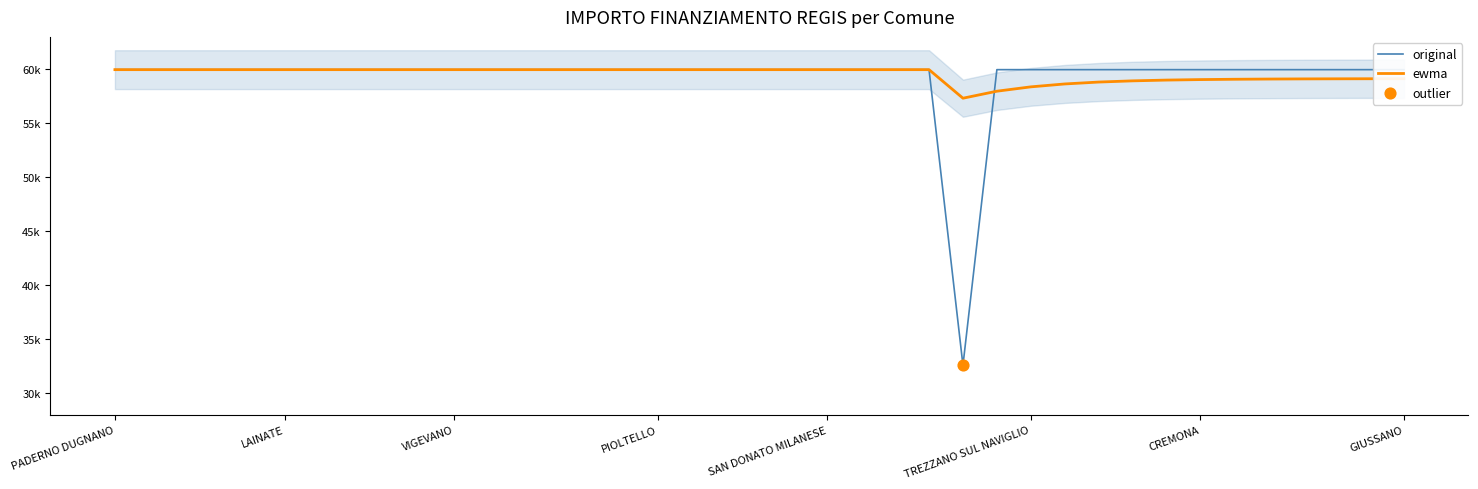

Which series has the largest total across all categories?

ewma